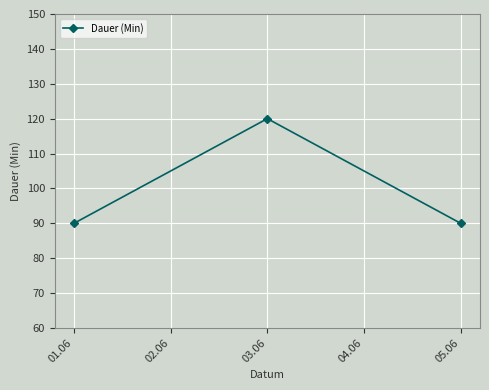

Reading left to right, what are all the values shown in this chart?

90	120	90